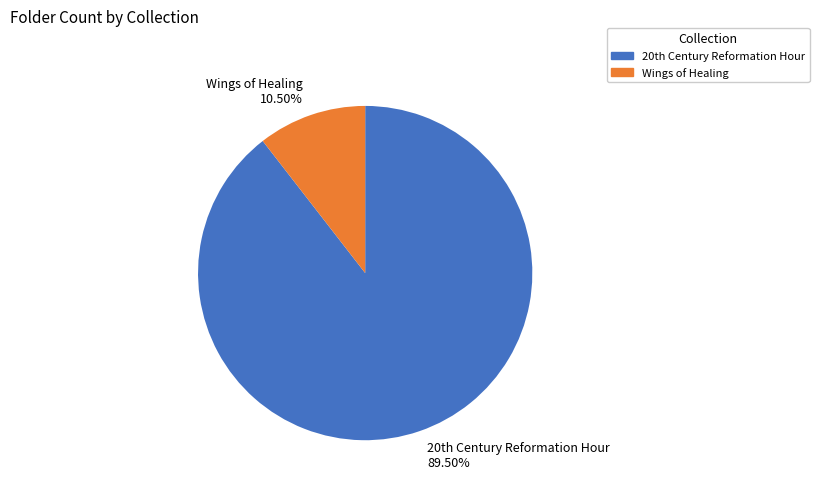

The Wings of Healing slice represents 19% of the pie. True or false?

False